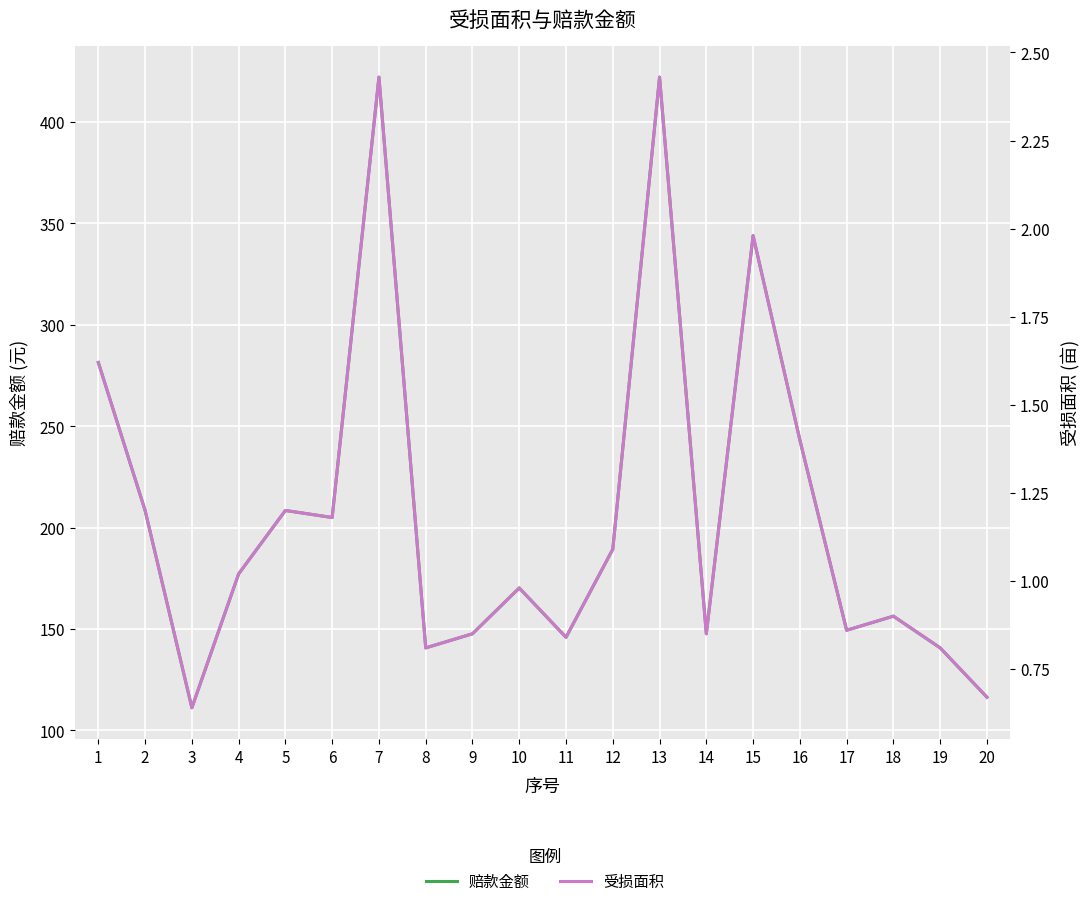

True or false: 受损面积 and 赔款金额 intersect in this chart.

False